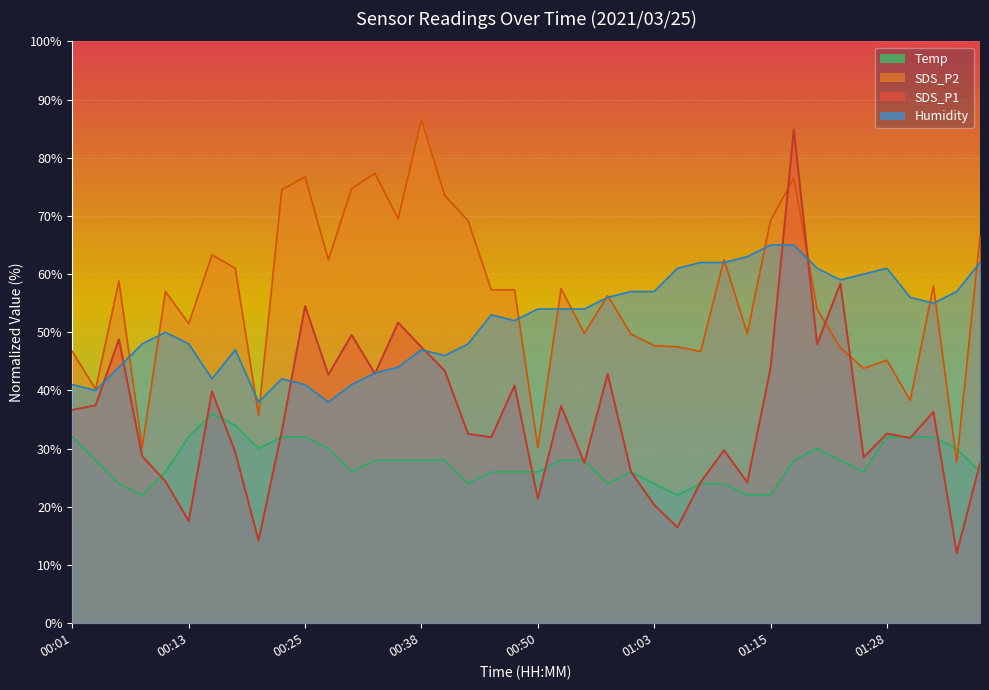

What is the average value of the SDS_P1 series?

35.5